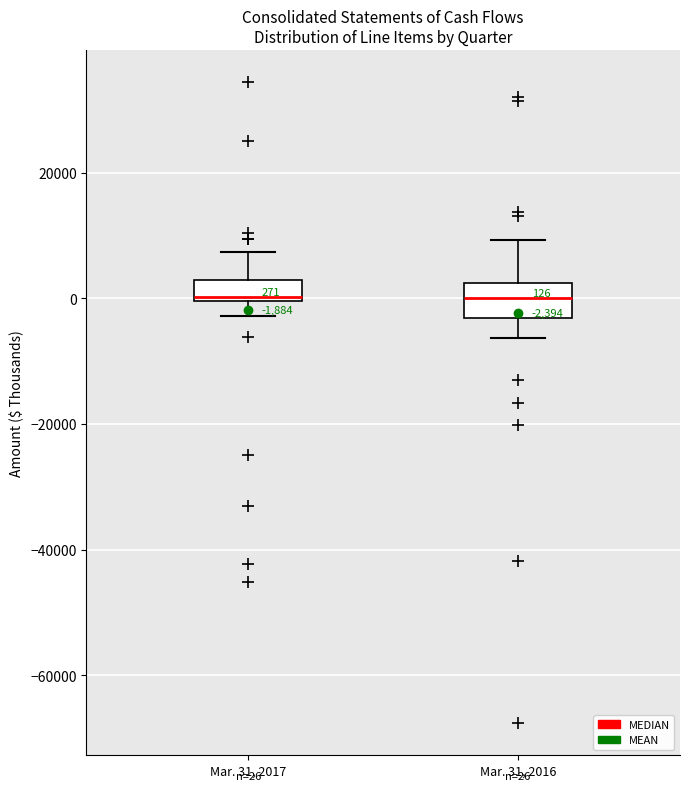

Which box is the tallest, from its lower edge to its upper edge?

Mar. 31, 2016